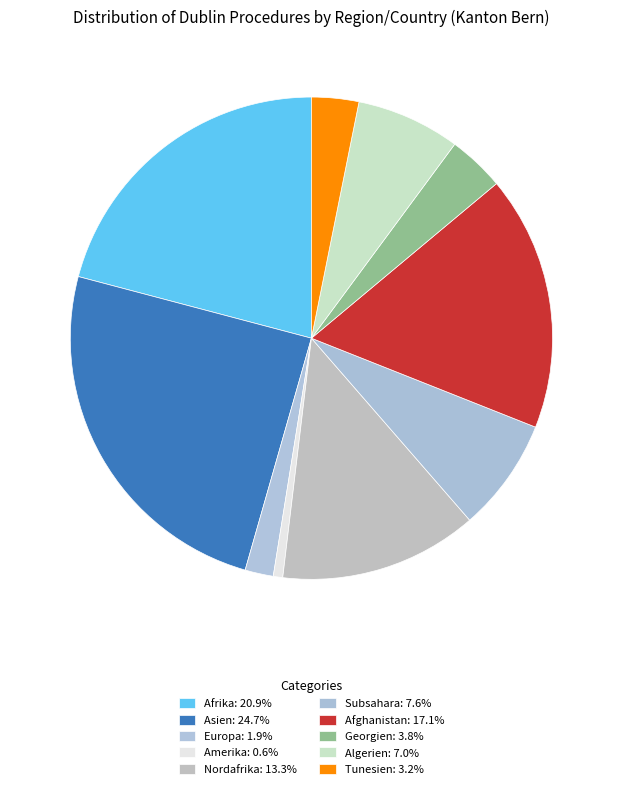

How many slices are in this pie chart?

10